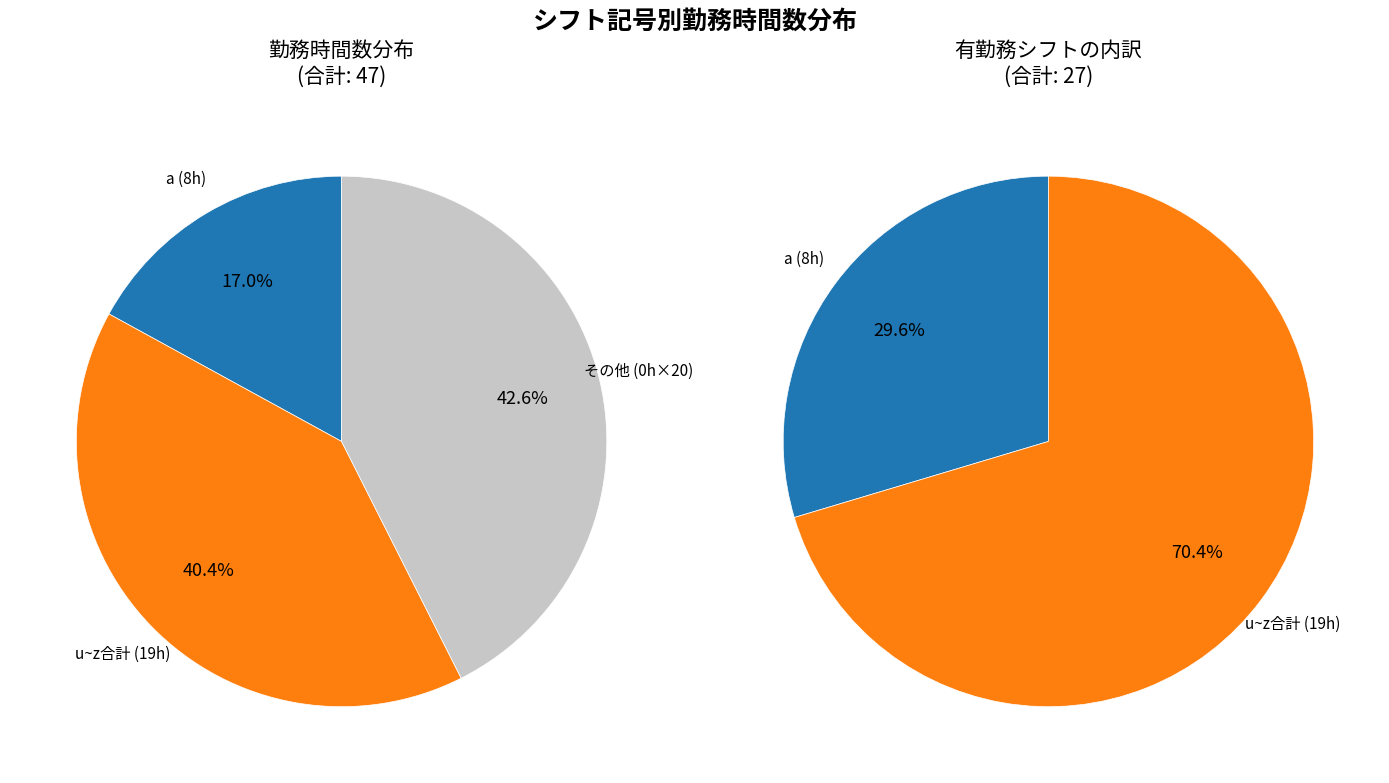

Which has a higher value, a or w?

a